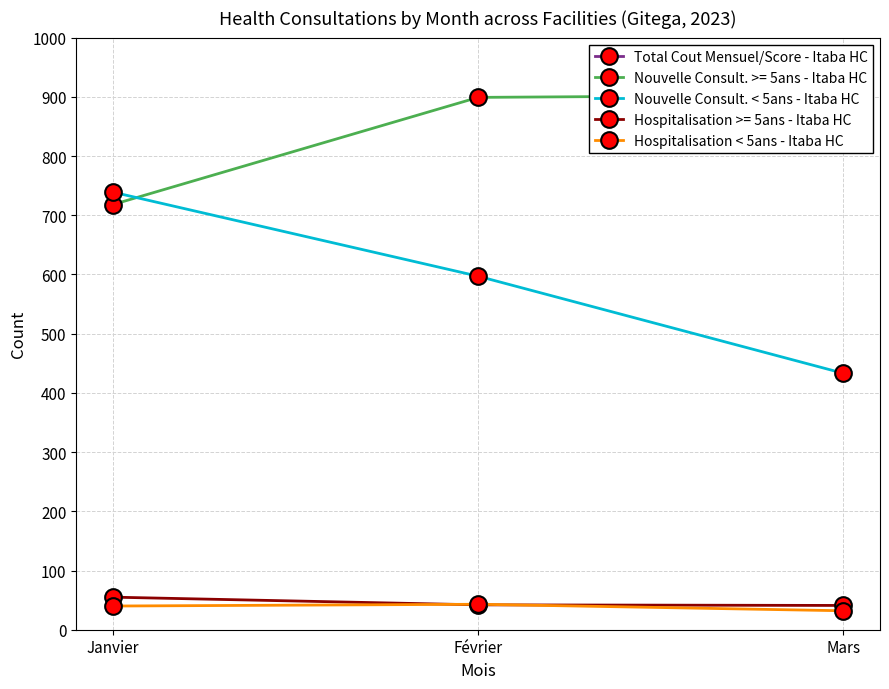

Is it true that Hospitalisation < 5ans - Itaba HC equals 40 at Janvier?

True